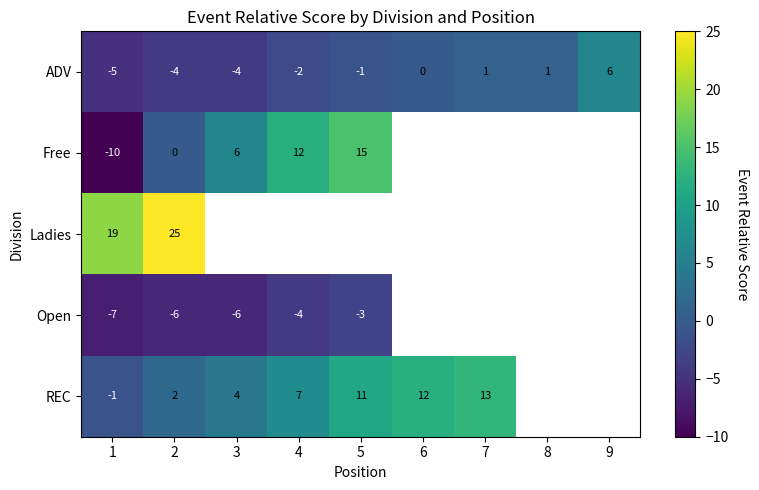

Where does the ADV series first go above -1?

6